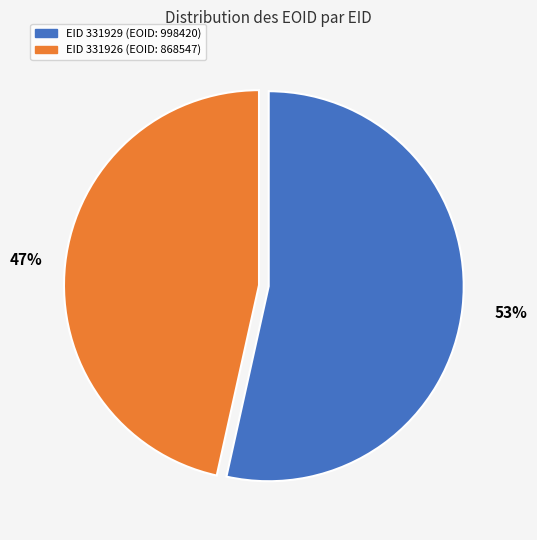

How many segments does this pie chart have?

2